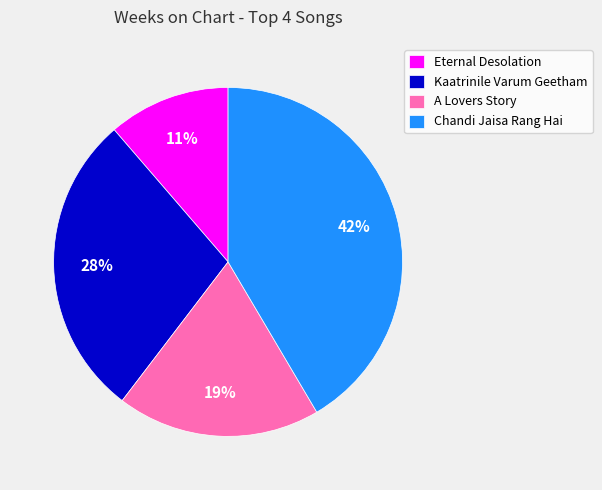

What is the largest slice in the pie chart?

Chandi Jaisa Rang Hai